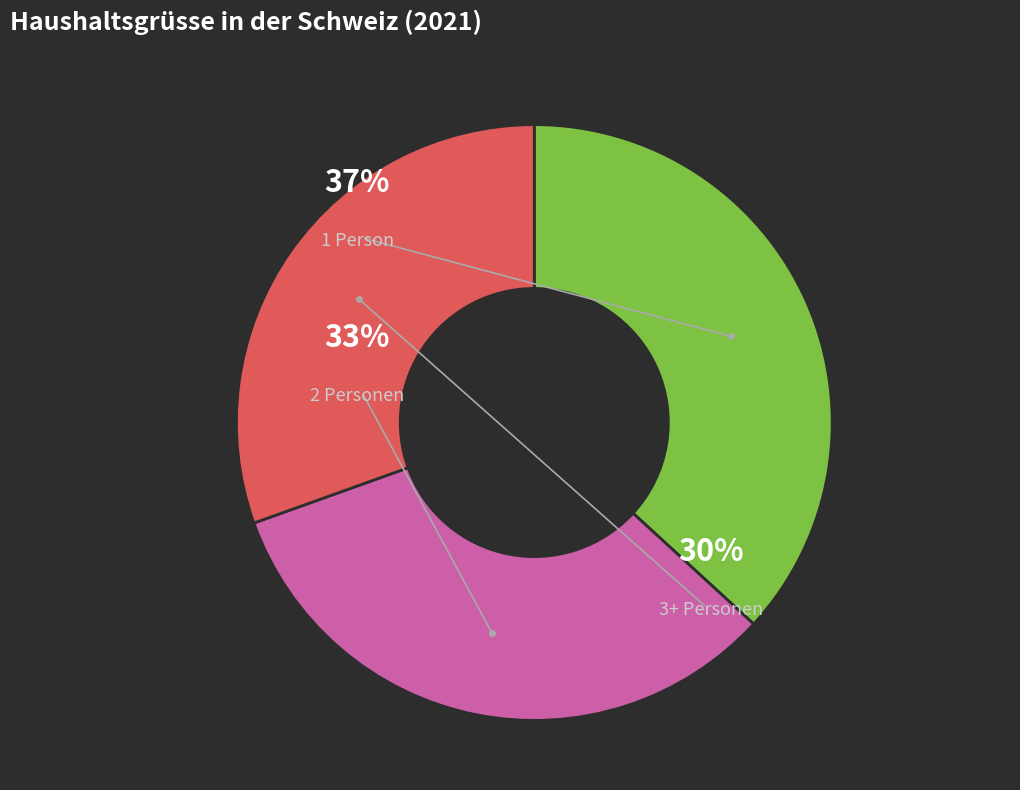

What is the ratio of the value at 2 to the value at 3+?

1.1